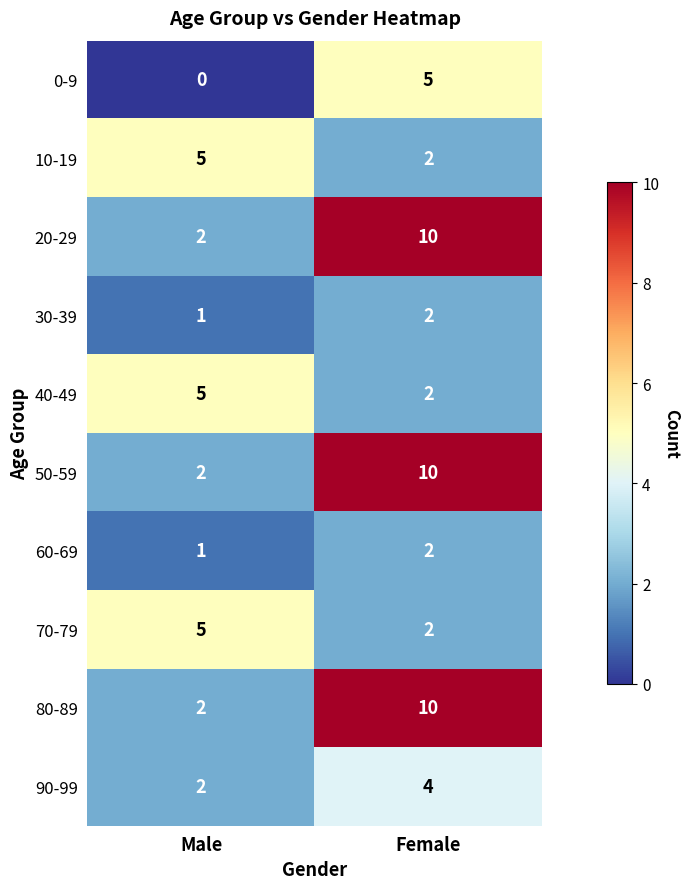

Which category has the highest value across all series?

Female